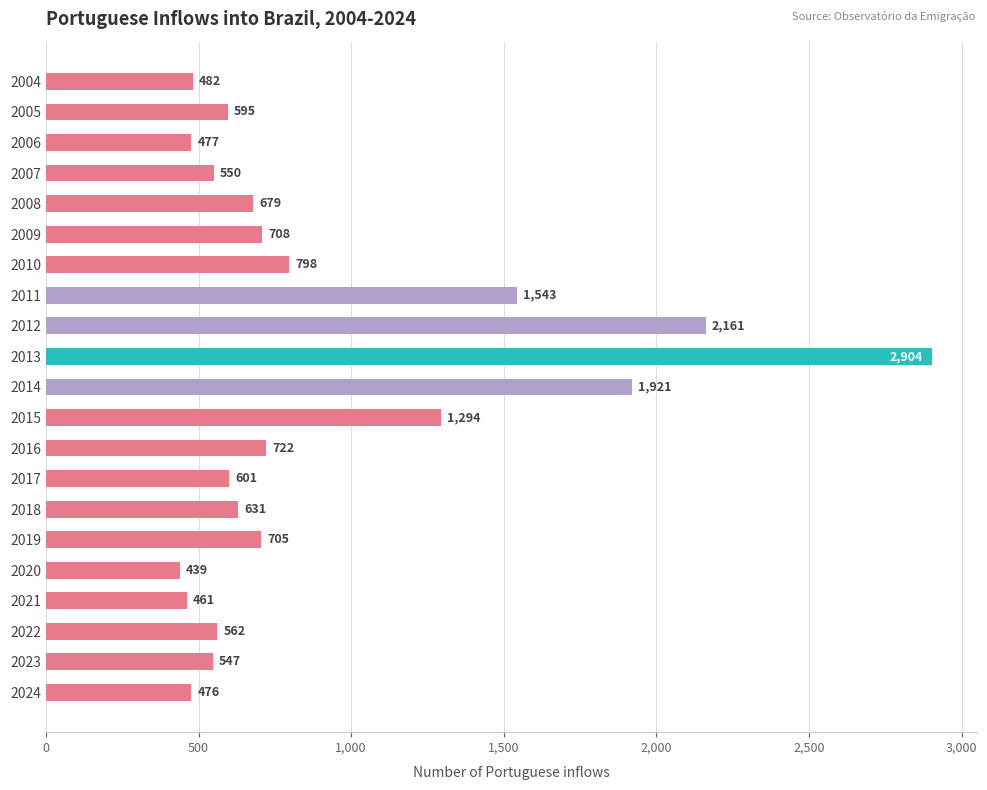

What is the ratio of the value at 2021 to the value at 2022?

0.8